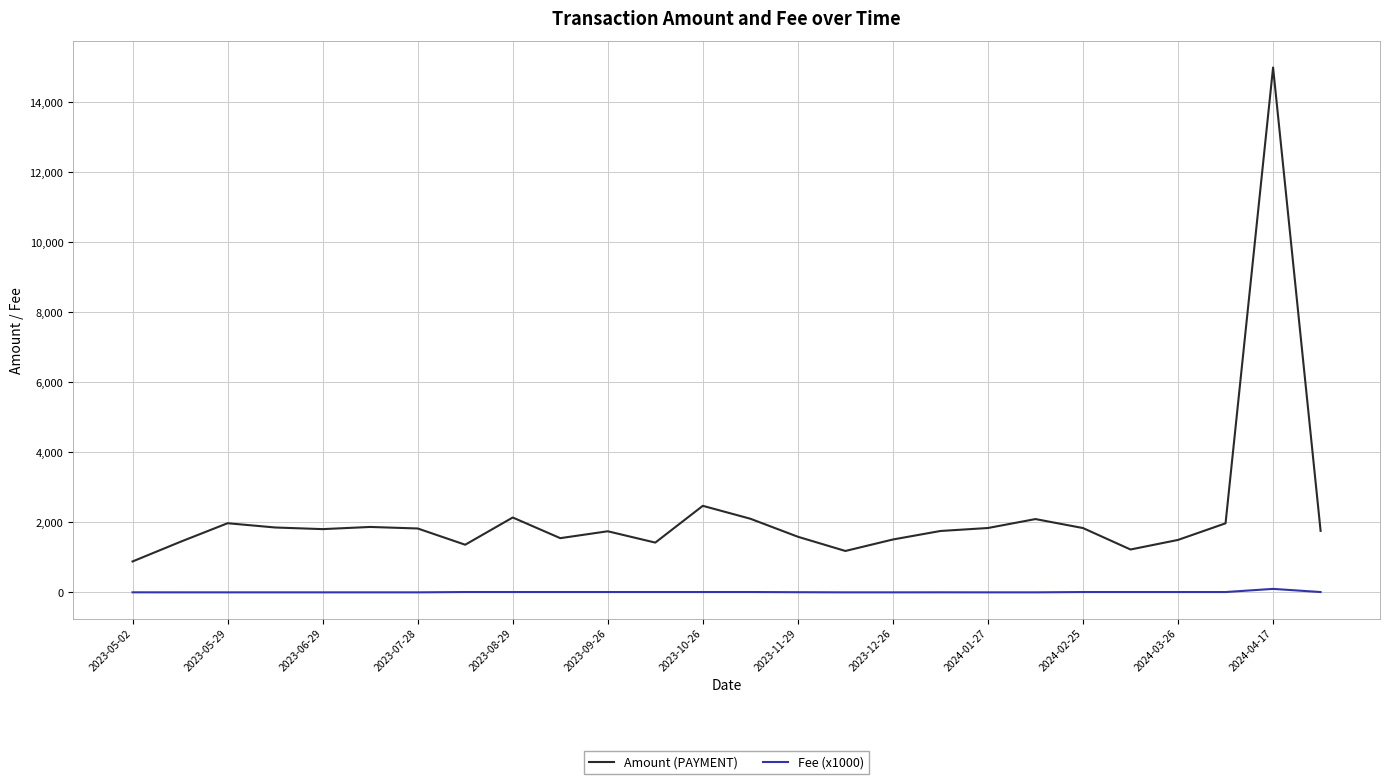

What is the greatest value displayed?

15000.0